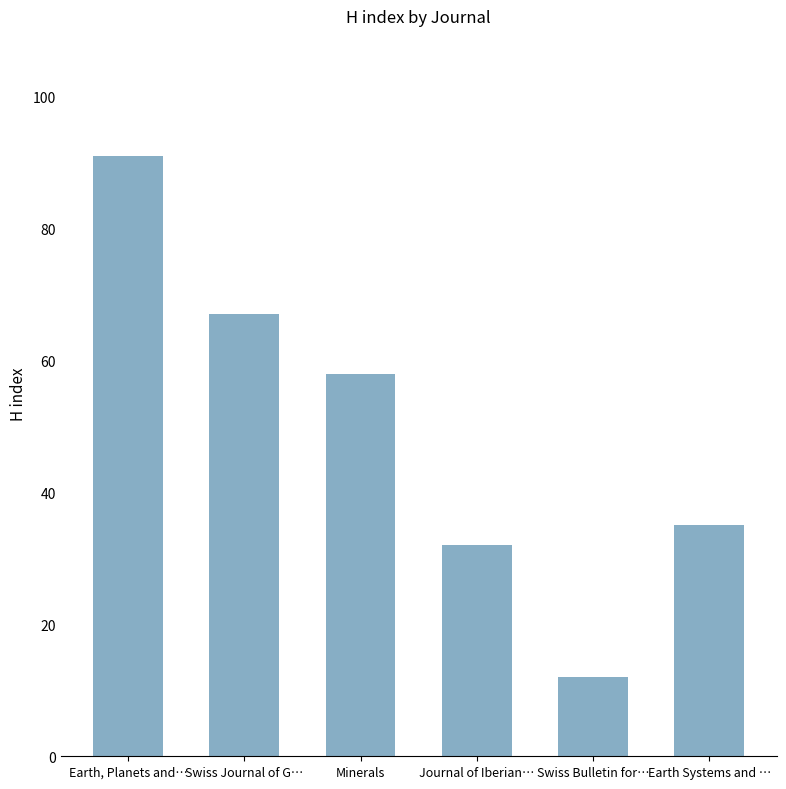

What is the approximate value at Swiss Bulletin for…, to the nearest 5?

10